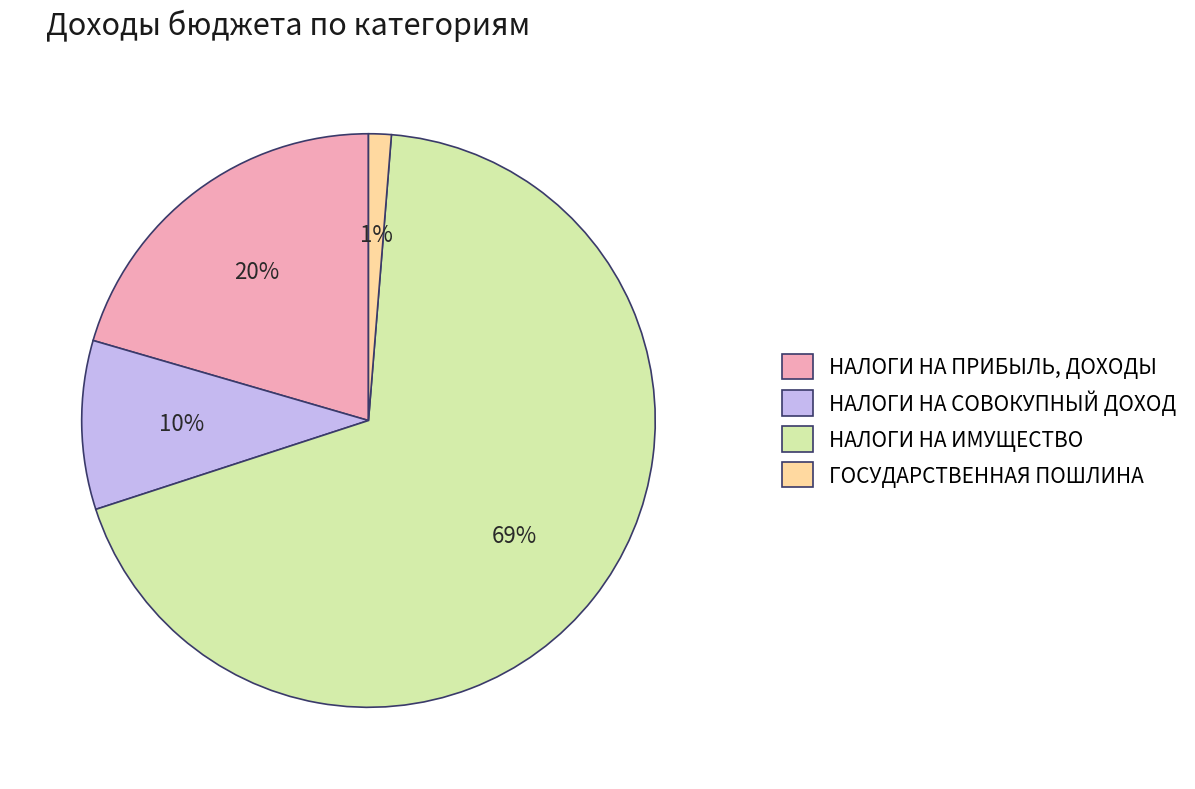

Which category has the smallest portion of the pie?

ГОСУДАРСТВЕННАЯ ПОШЛИНА